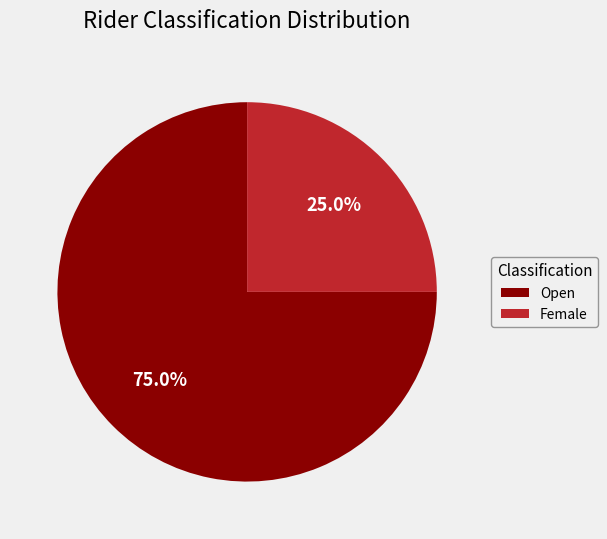

To the nearest percent, what is the average slice percentage?

50%